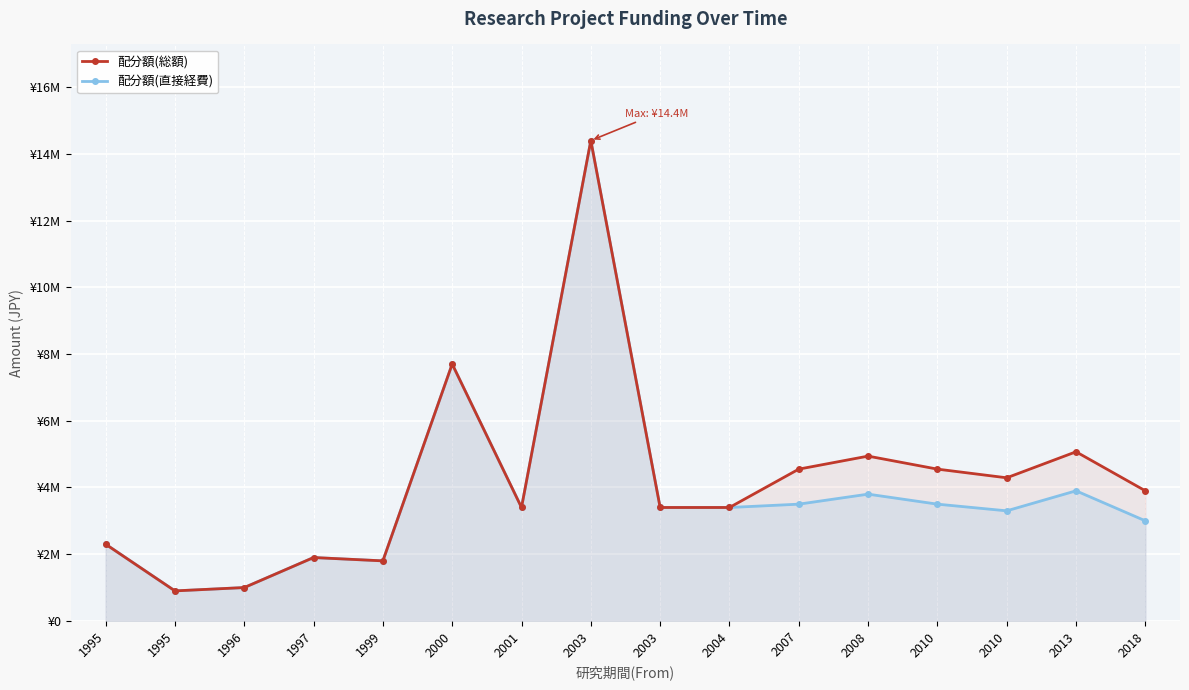

What is the difference between the second highest and second lowest values in the 配分額(総額) series?

6700000